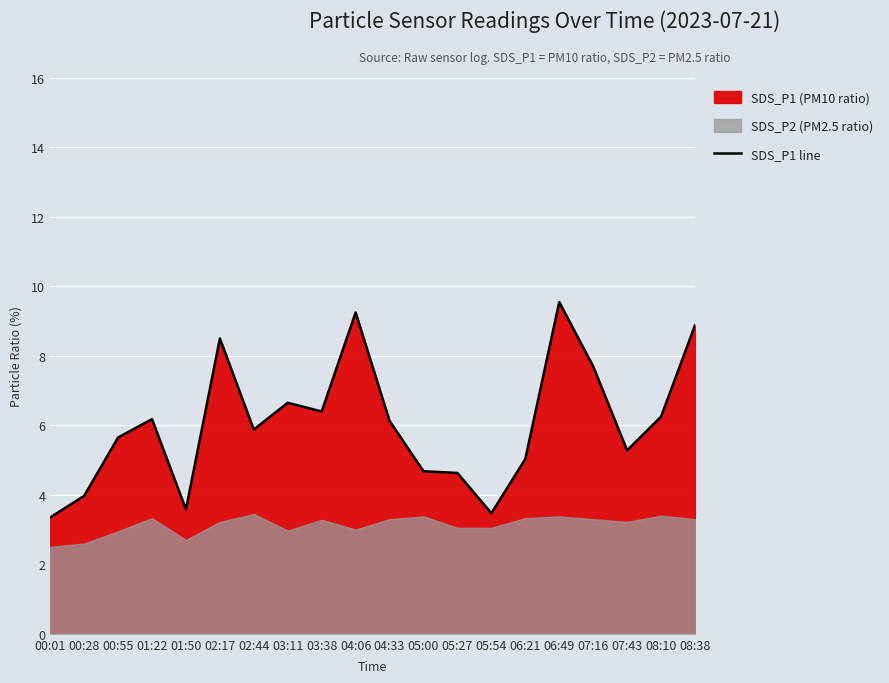

True or false: there are more than 2 points higher than both neighbors.

True